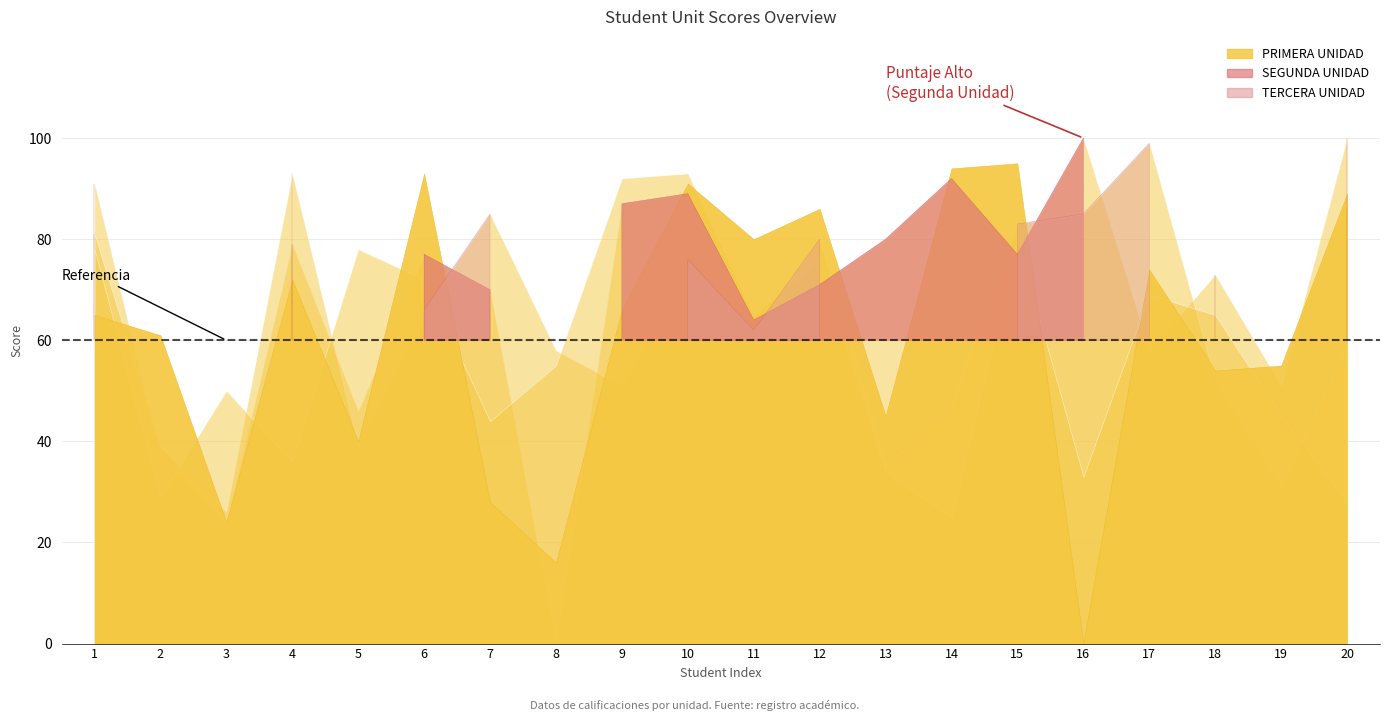

What is the value of the PRIMERA UNIDAD point at the 5th from the left?

40